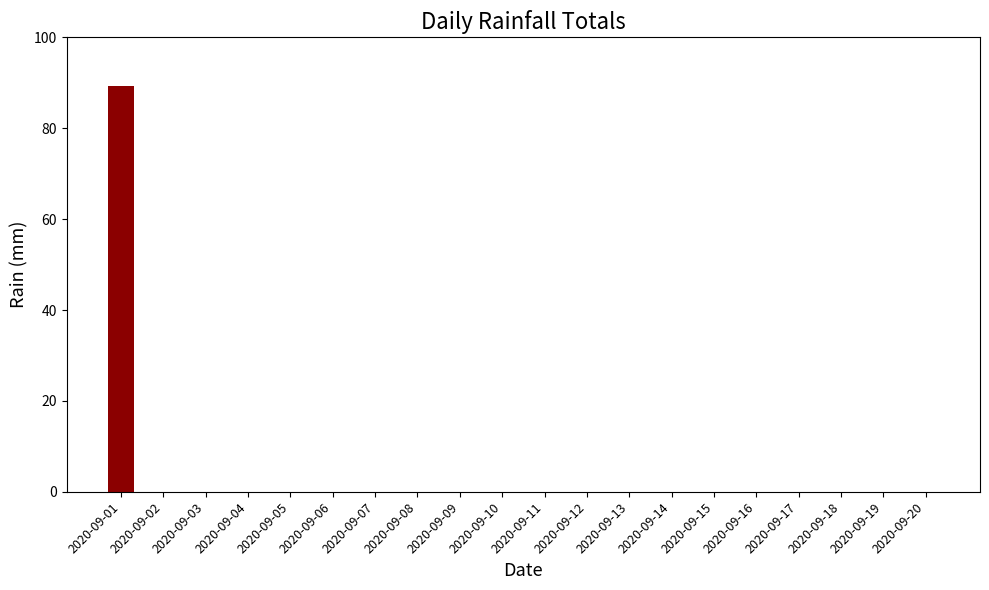

How many data points does each series have?

20